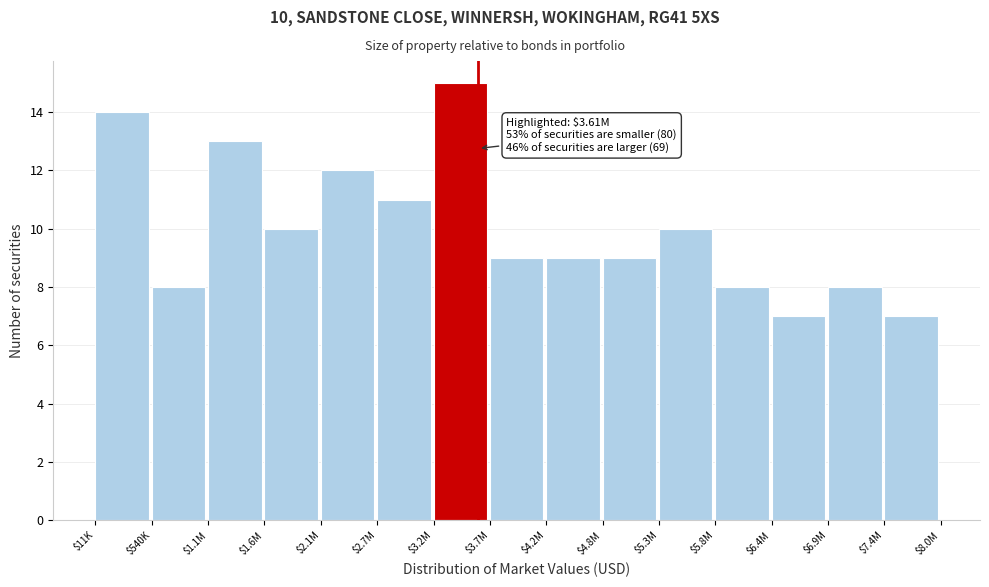

Reading left to right, transcribe all the data shown in this chart.

14	8	13	10	12	11	15	9	9	9	10	8	7	8	7